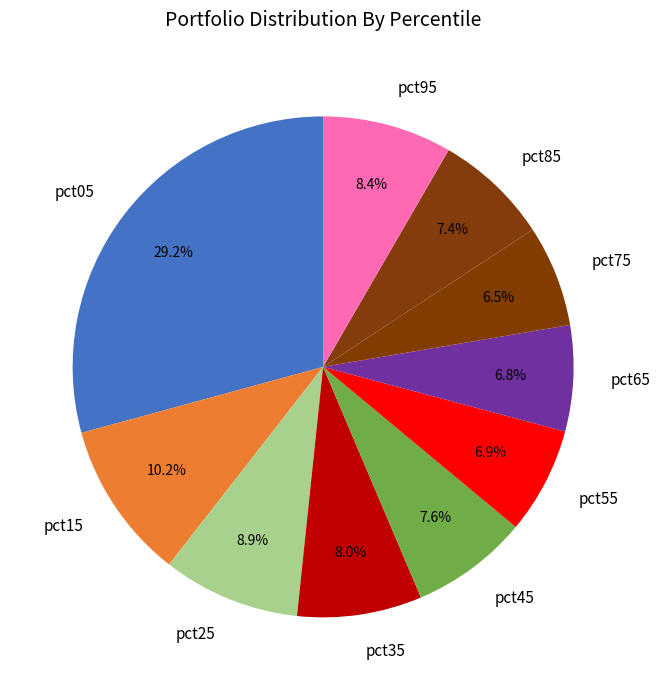

Count the number of slices in the pie.

10